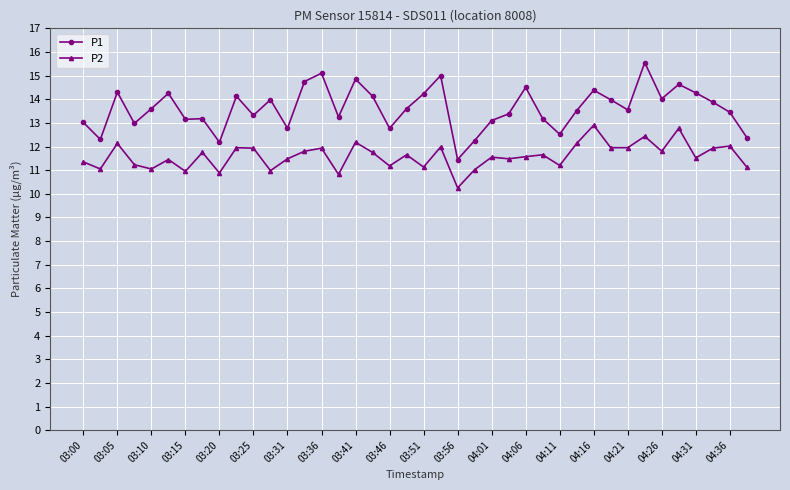

True or false: P2 has more than 1 interior local peaks.

True